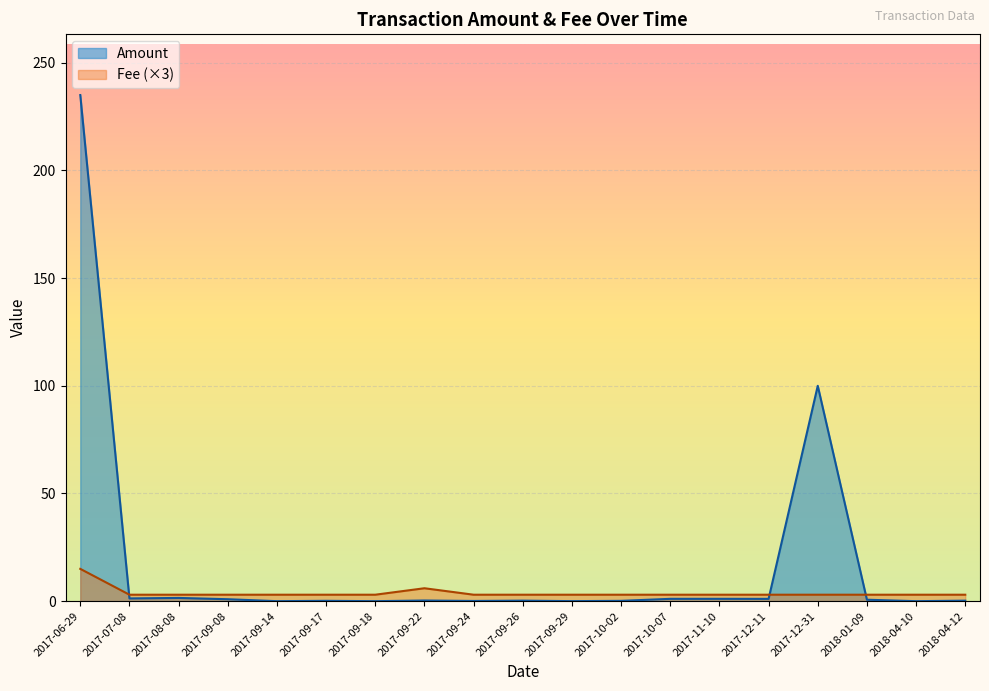

What is the greatest value displayed?

235.0